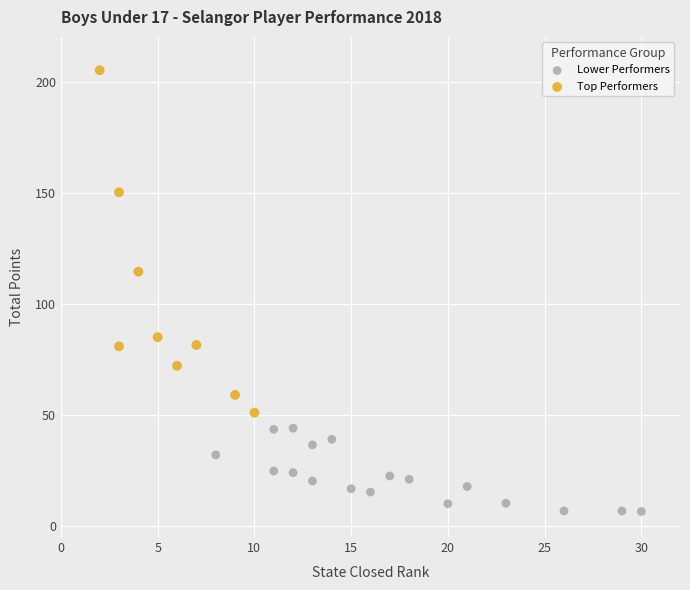

Which series reaches the minimum Y coordinate?

Lower Performers